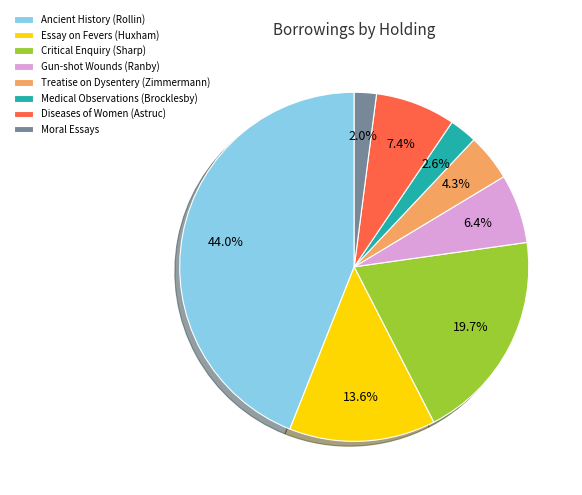

To the nearest percent, what percentage of the pie is Critical Enquiry (Sharp)?

20%